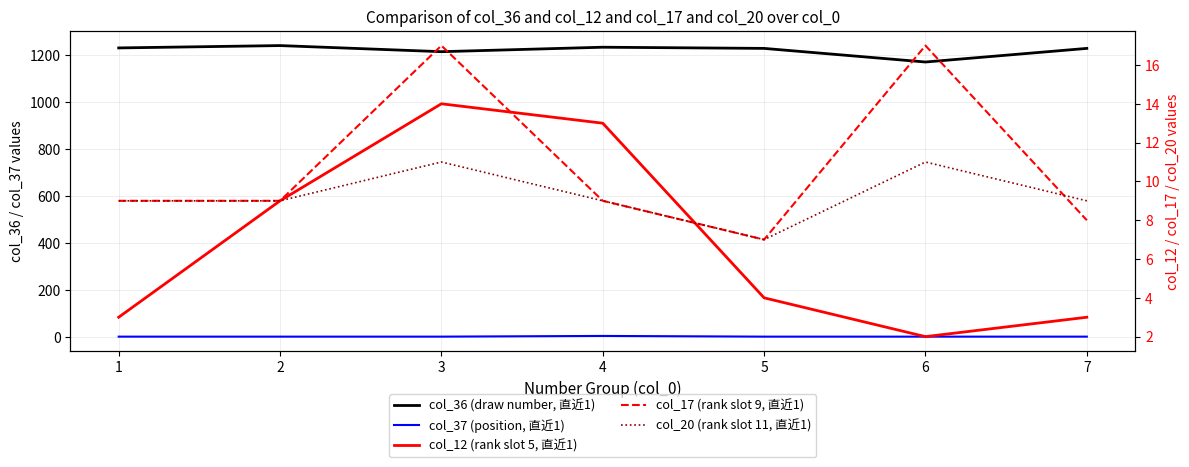

What is the difference between the second highest and minimum values in the col_20 (rank slot 11, 直近1) series?

4